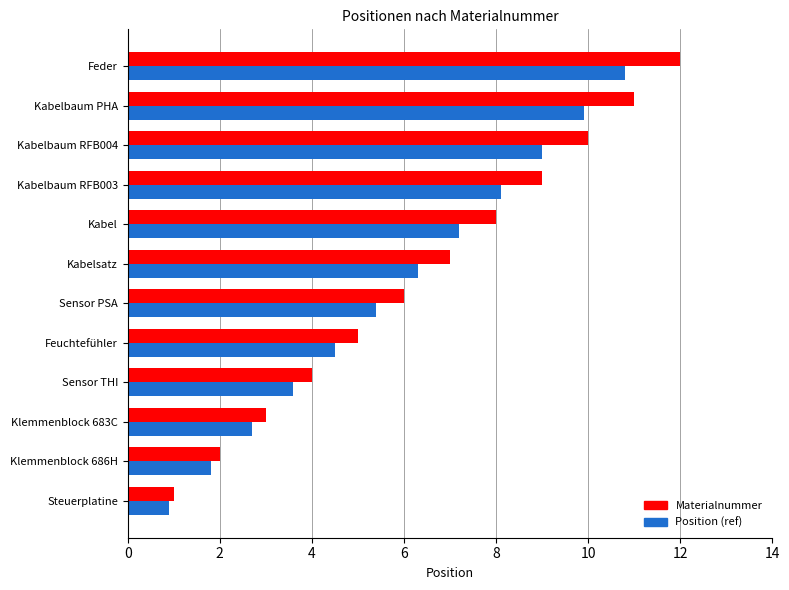

What is the difference between the maximum and minimum values in the Position (ref) series?

9.9